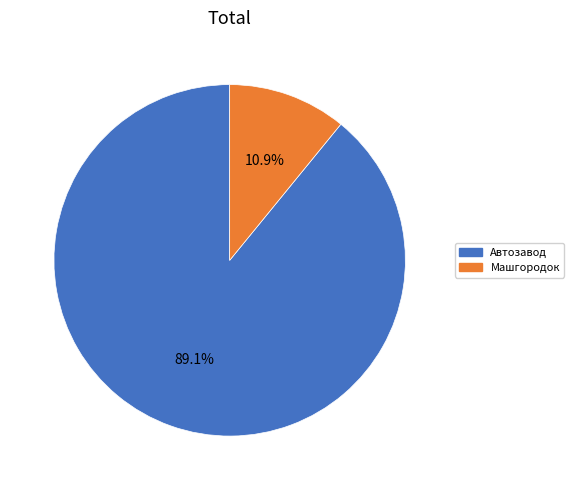

What is the largest slice in the pie chart?

Автозавод